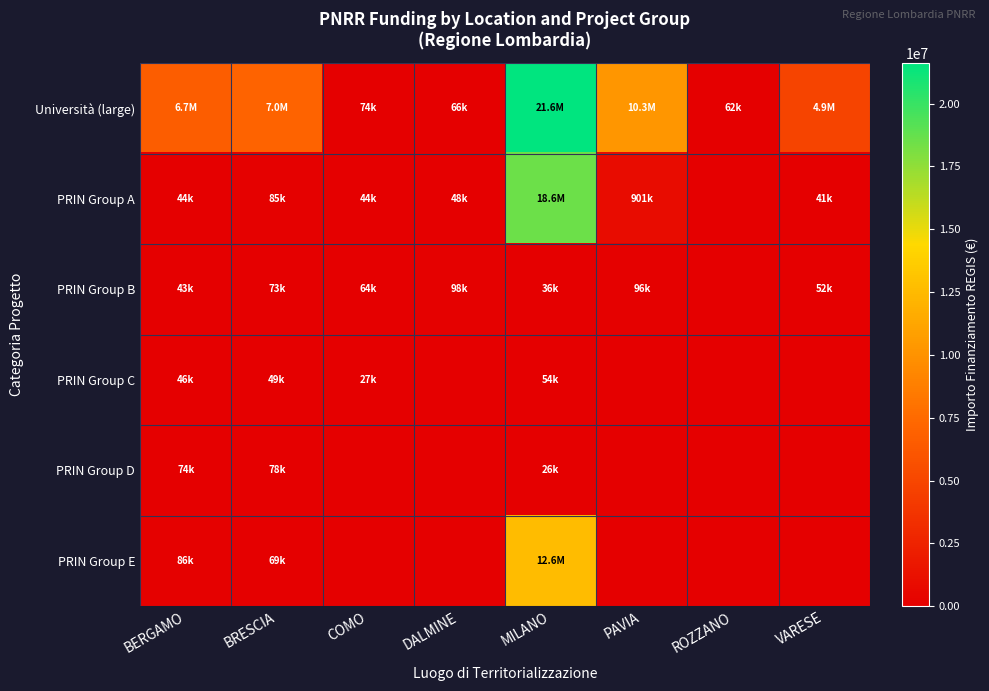

Which series changed the most between BRESCIA and PAVIA?

Università (large)